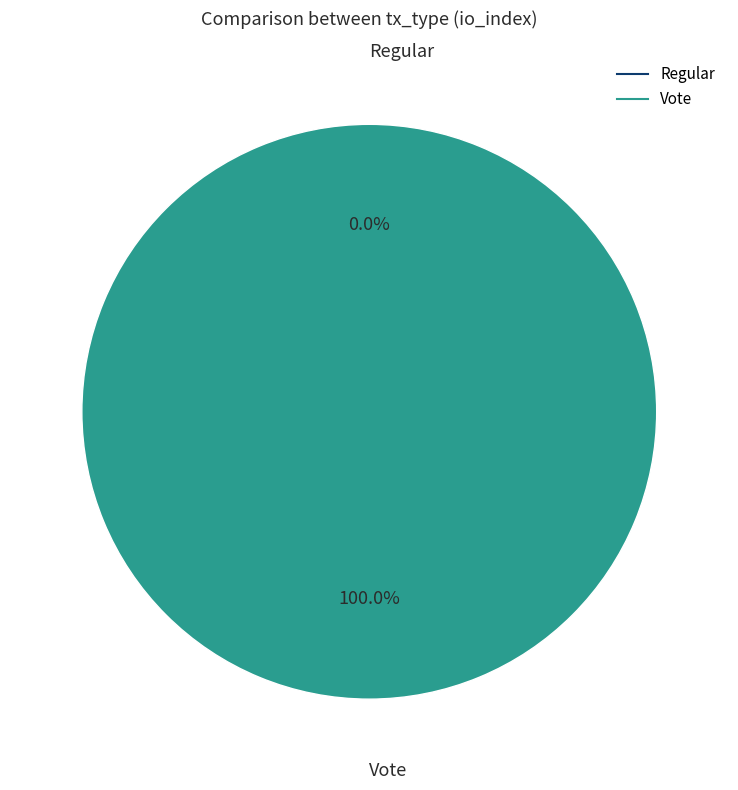

Does Vote represent more than half of the total?

Yes